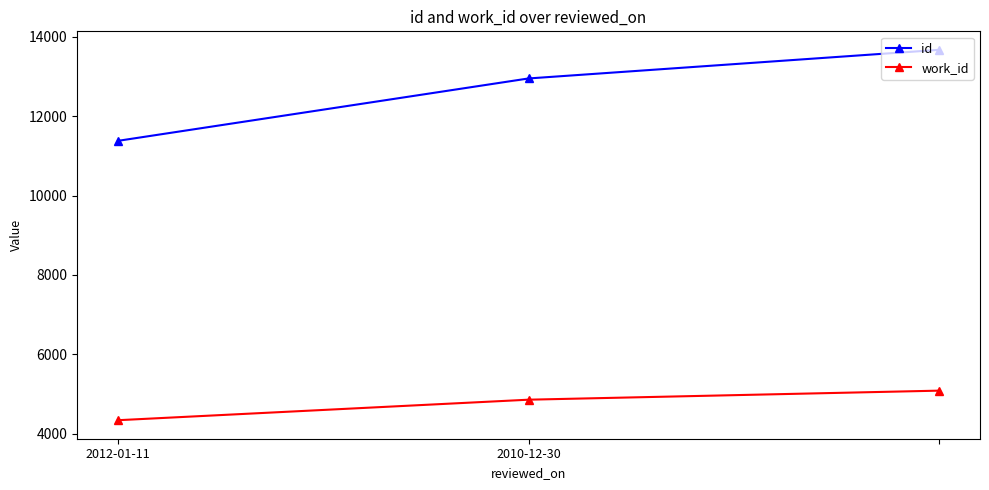

What is the minimum value for work_id?

4339